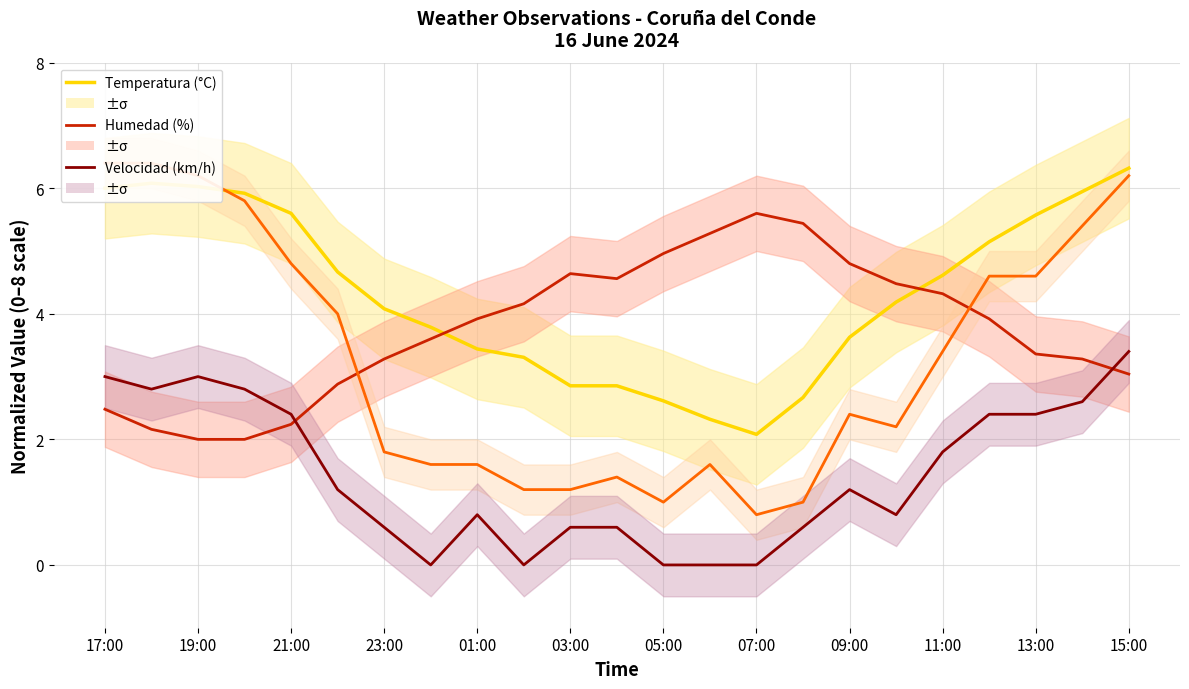

What is the value of the Humedad (%) point at the 22nd from the left?

3.3